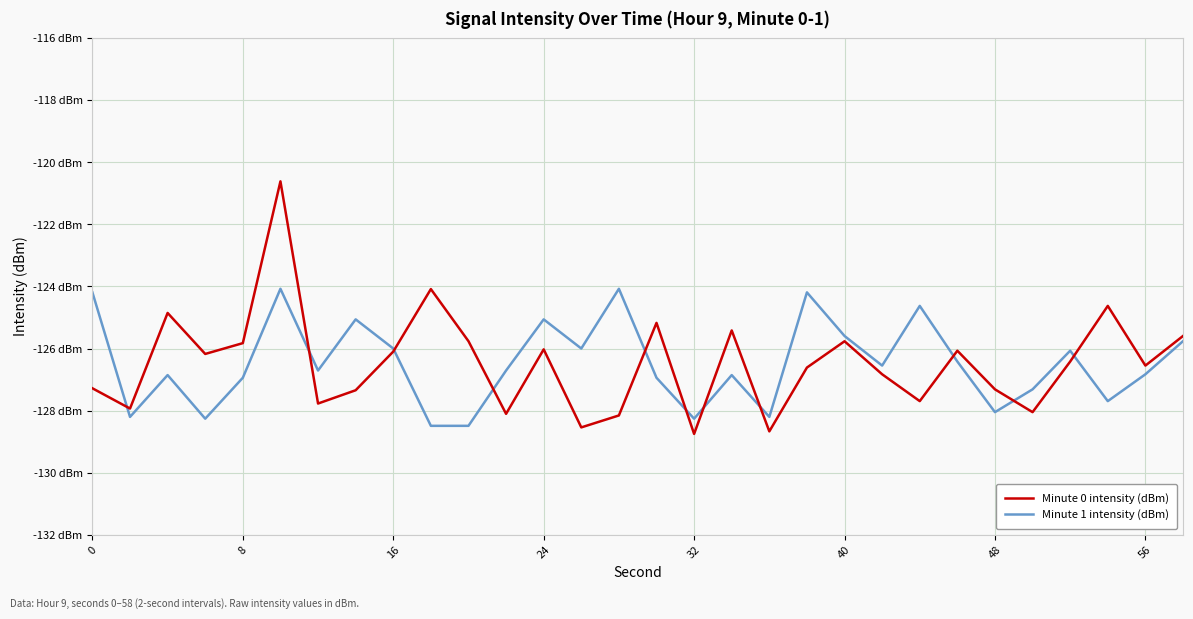

Does the chart display data point markers on the line(s)?

No